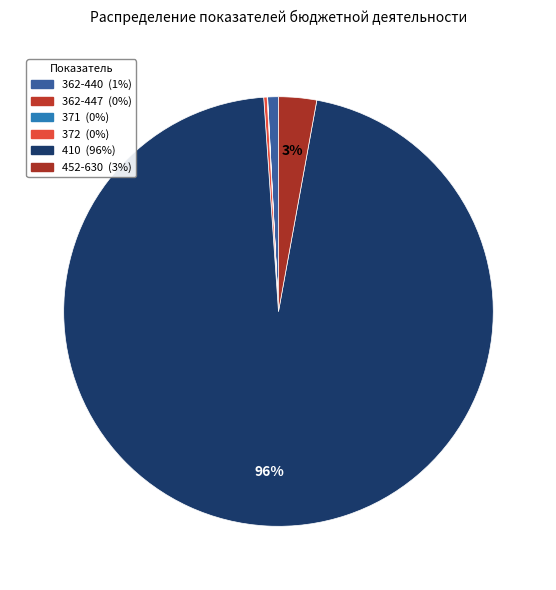

Count the number of slices in the pie.

6